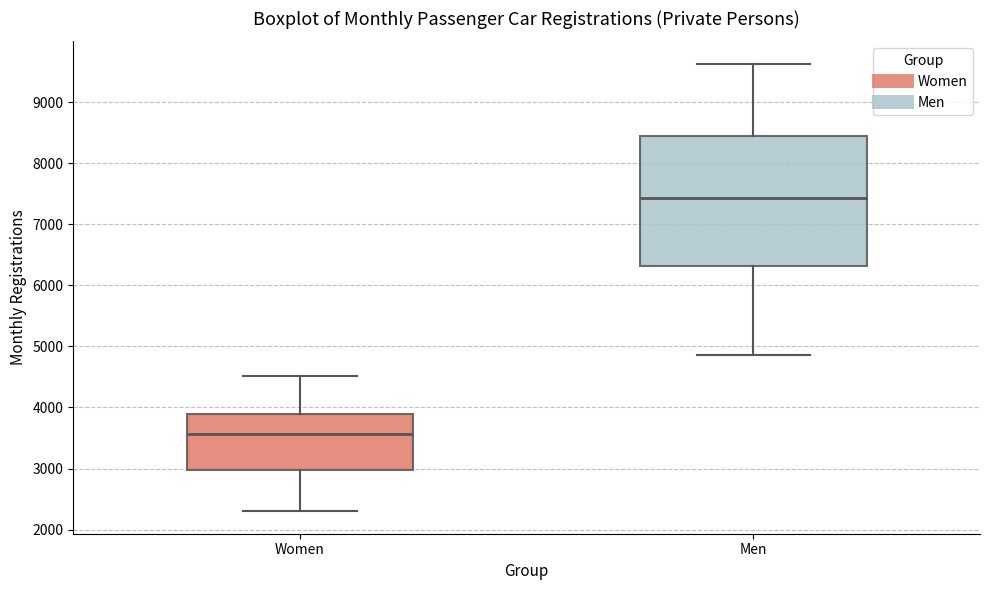

Which box has the lowest median line?

Women